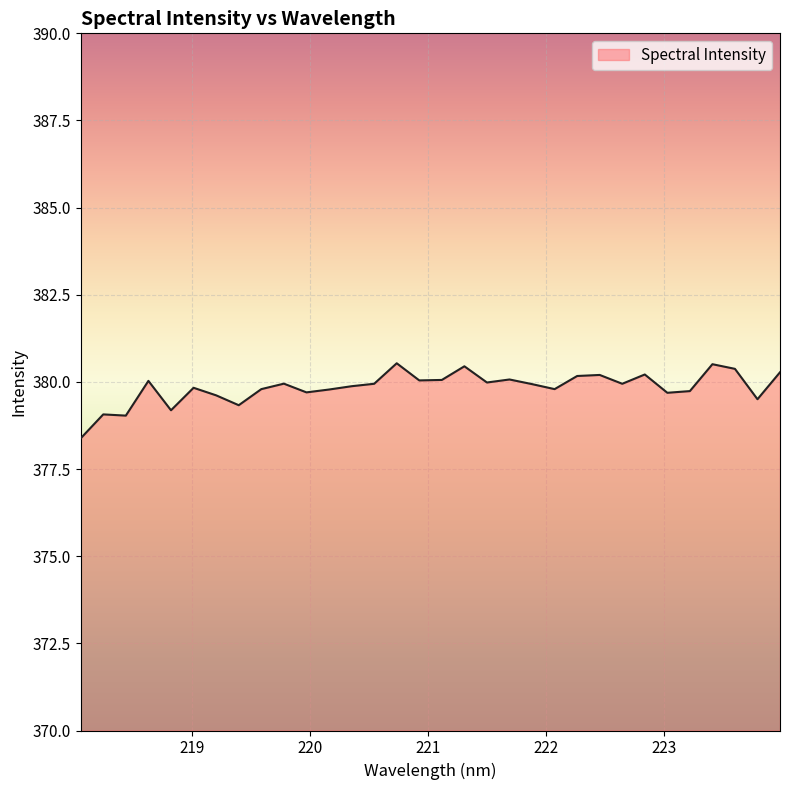

What is the difference between the maximum and minimum values?

2.2